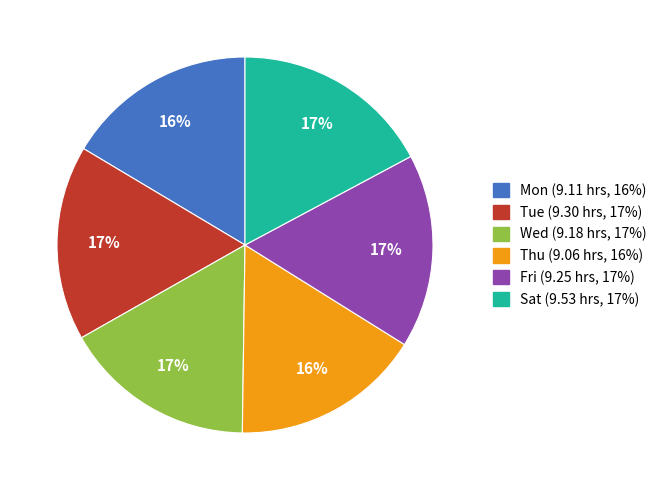

Approximately how many times larger is the value at Fri compared to Wed?

1.0